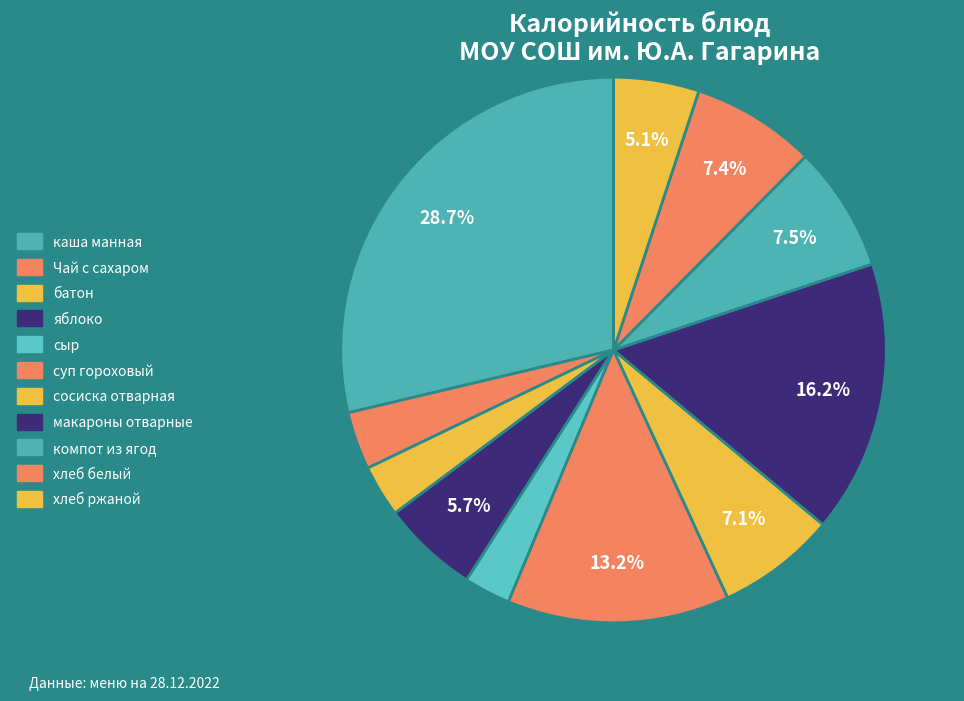

Is there any slice that represents more than half of the pie?

No